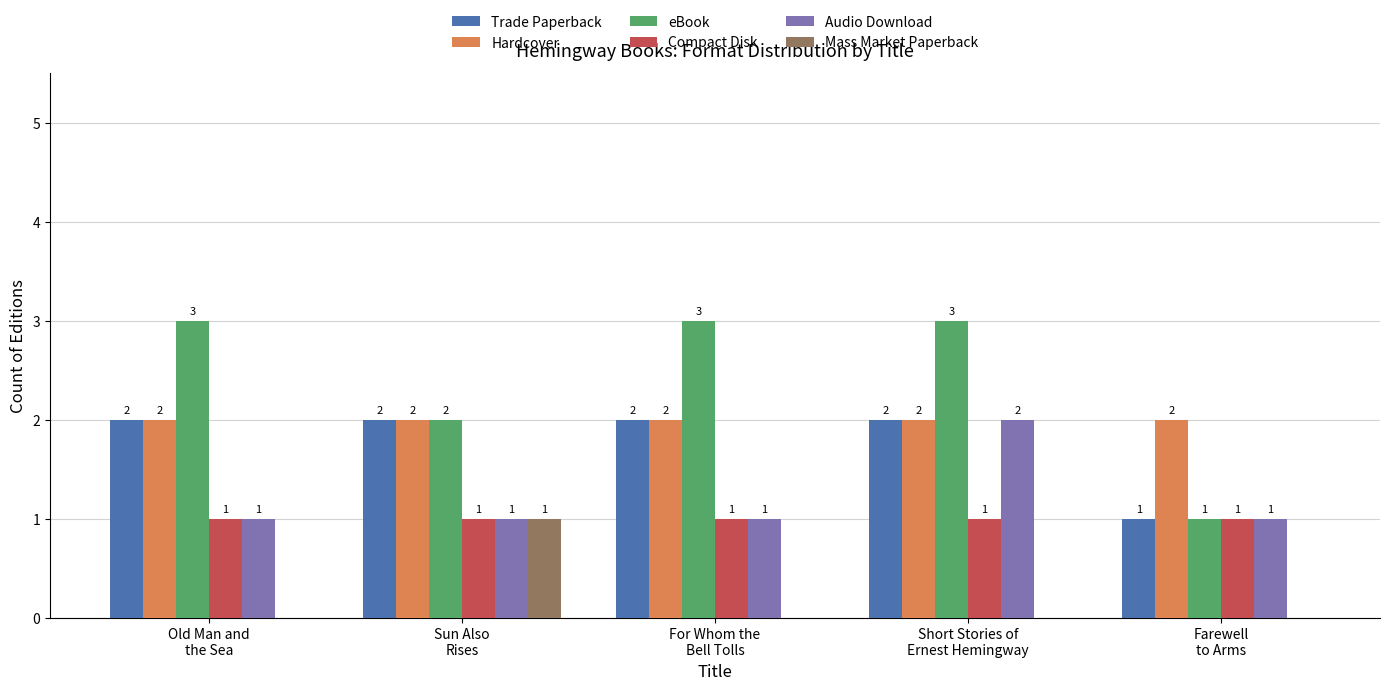

Is it true that Audio Download equals 1 at Old Man and
the Sea?

True